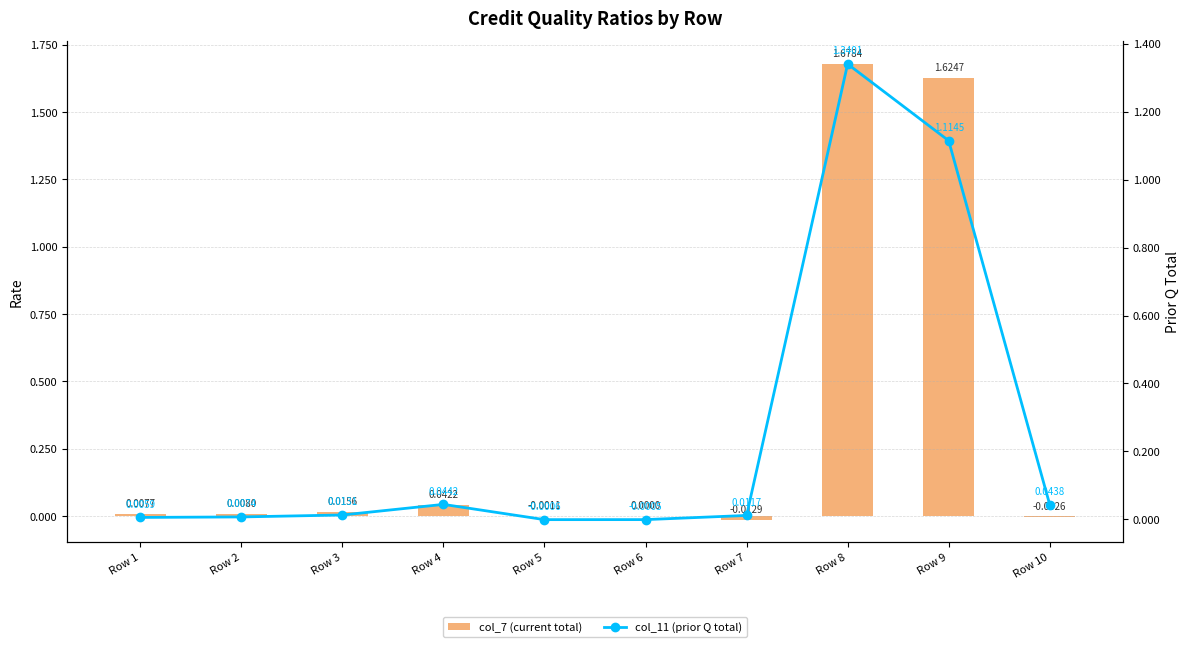

Rank the series at Row 6 from highest to lowest value.

col_7 (current total), col_11 (prior Q total)